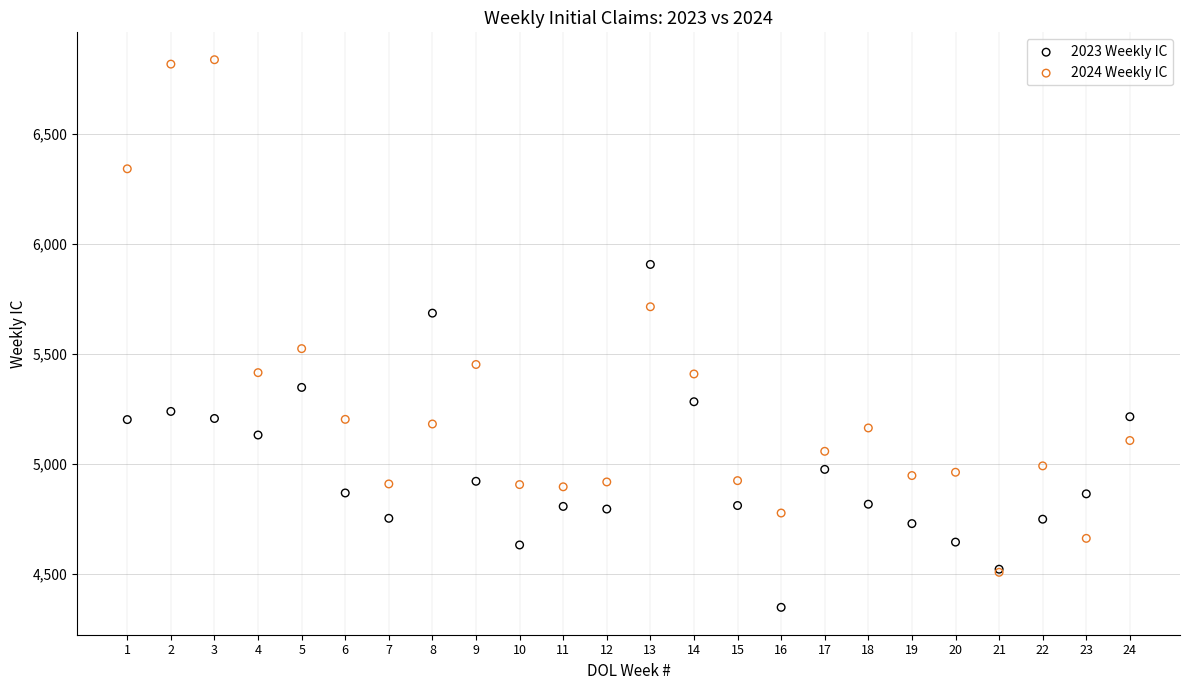

Which series contains the highest Y value?

2024 Weekly IC